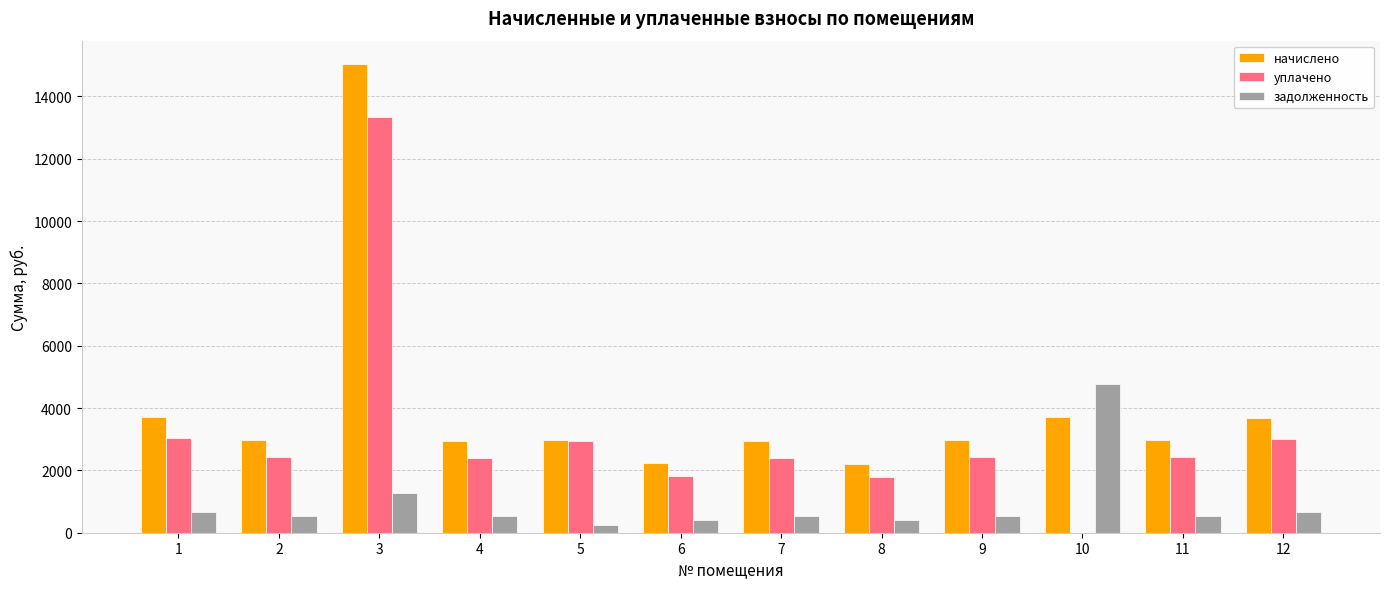

At which category is the sum across all series the highest?

3